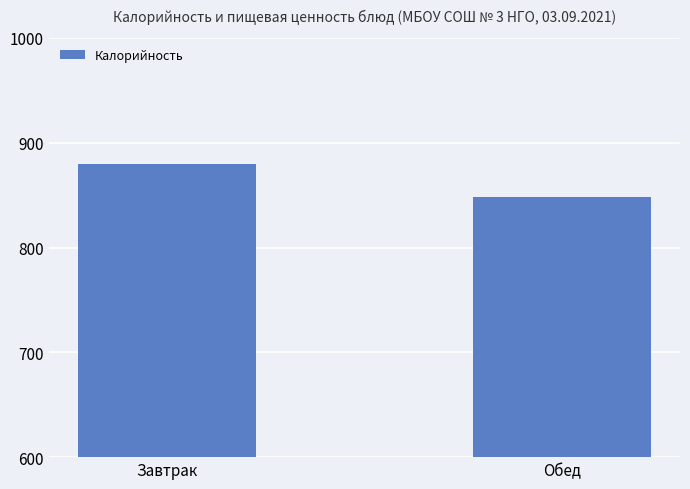

List the labels in order of value, largest first.

Завтрак, Обед